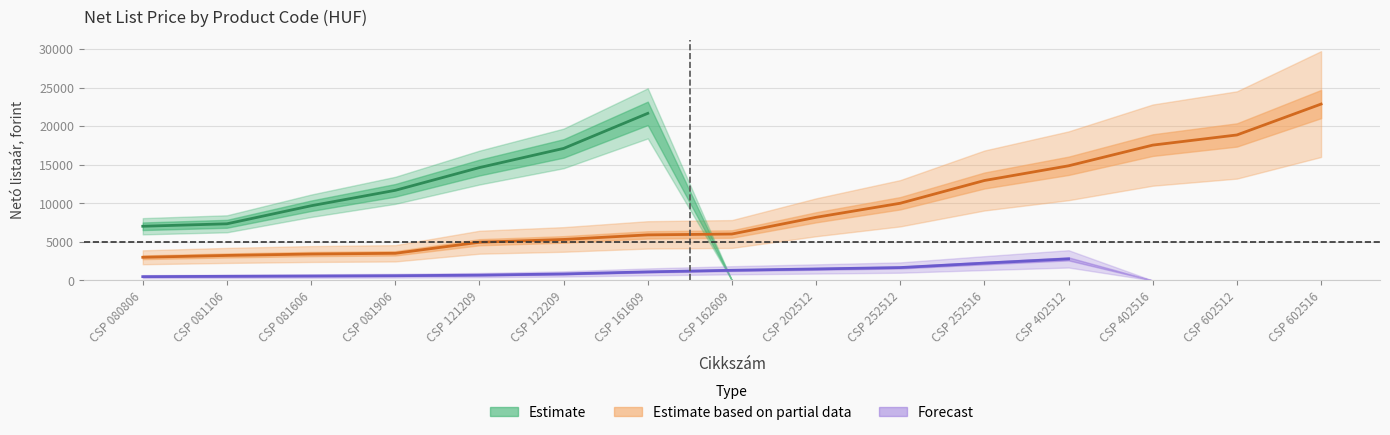

The CSP tokozat (Estimate based on partial data) series shows 14862.0 at CSP 402512. True or false?

True